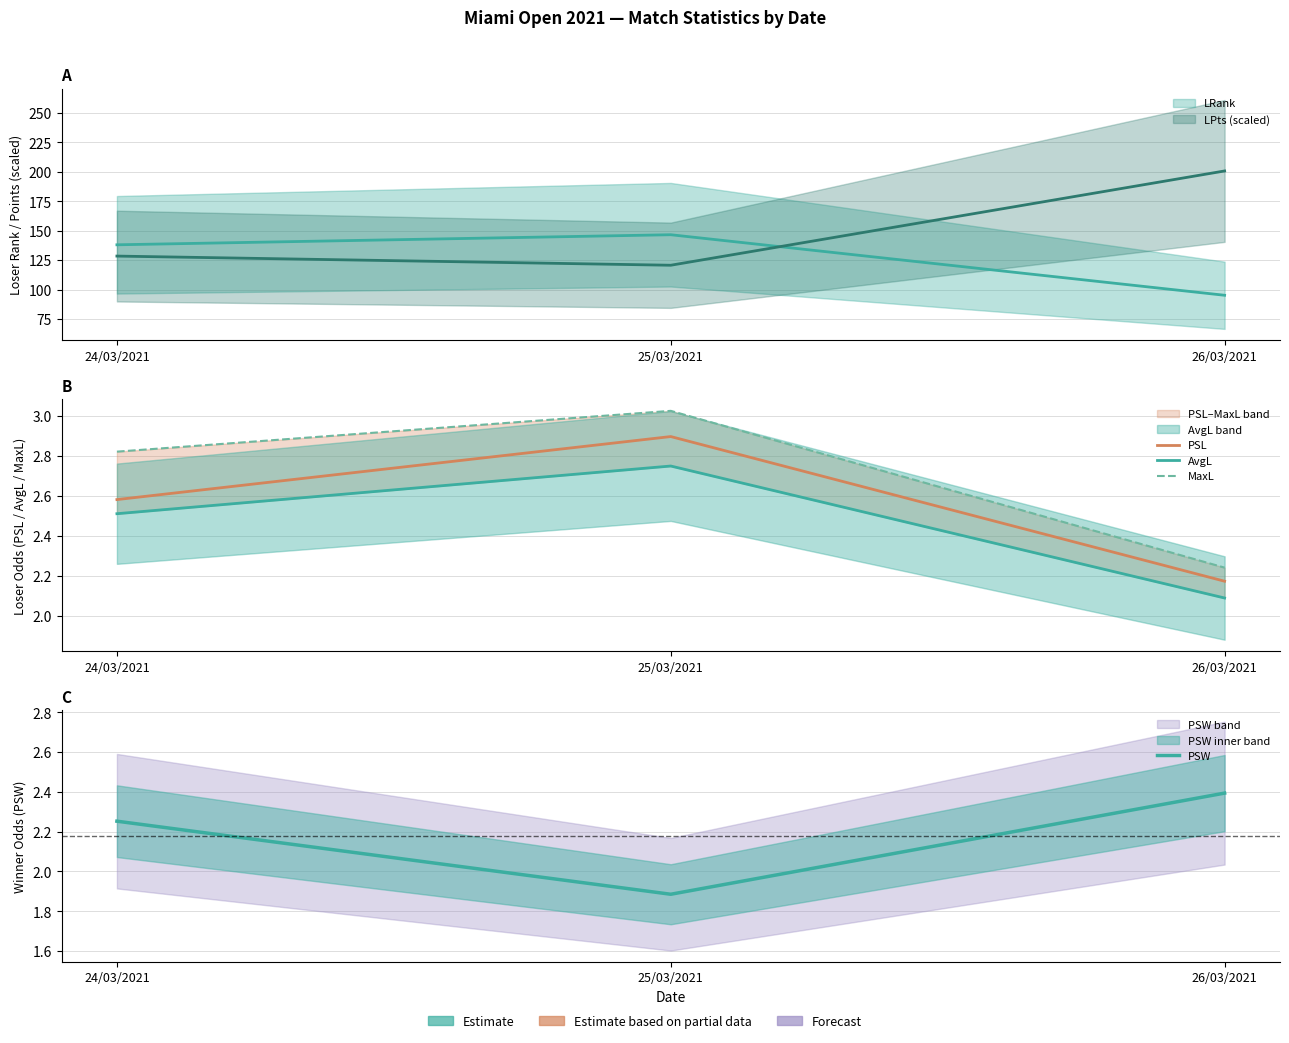

At which label does AvgL reach its peak?

25/03/2021